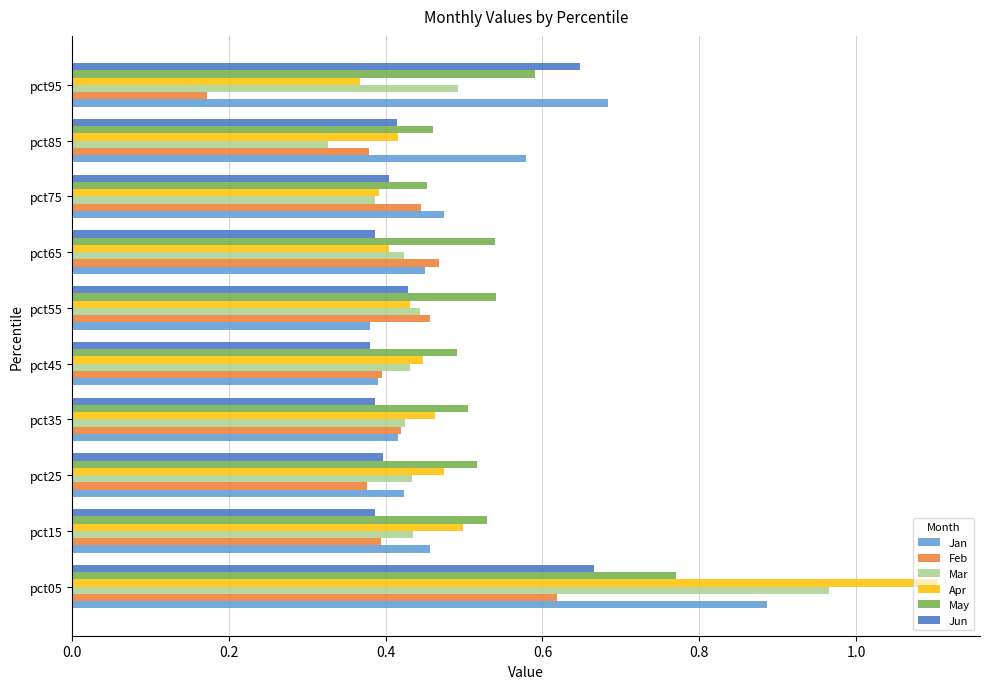

Which series changed the most between pct05 and pct65?

Apr